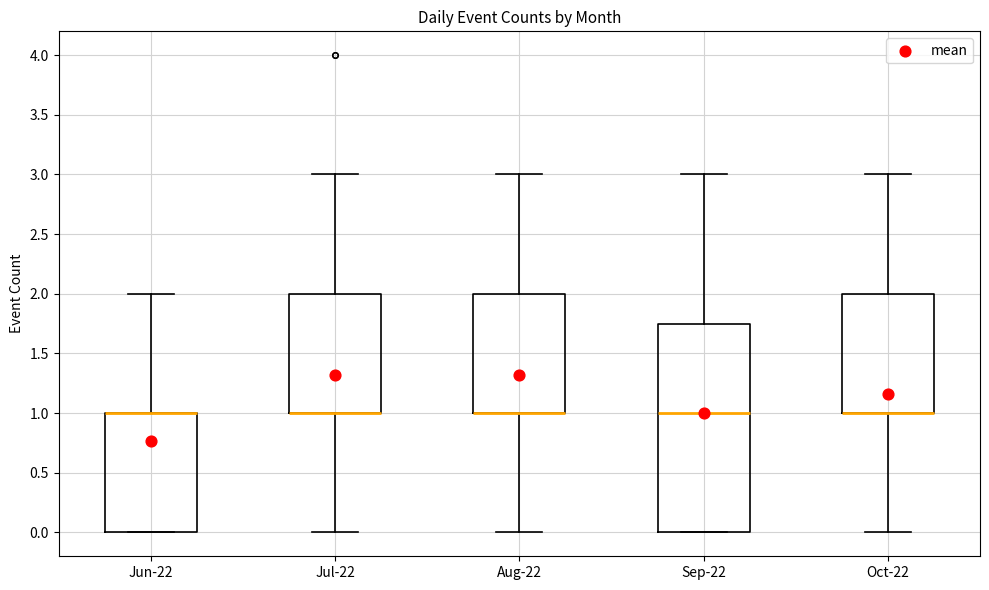

Comparing the boxes themselves (not the whiskers), which one is the tallest?

Sep-22